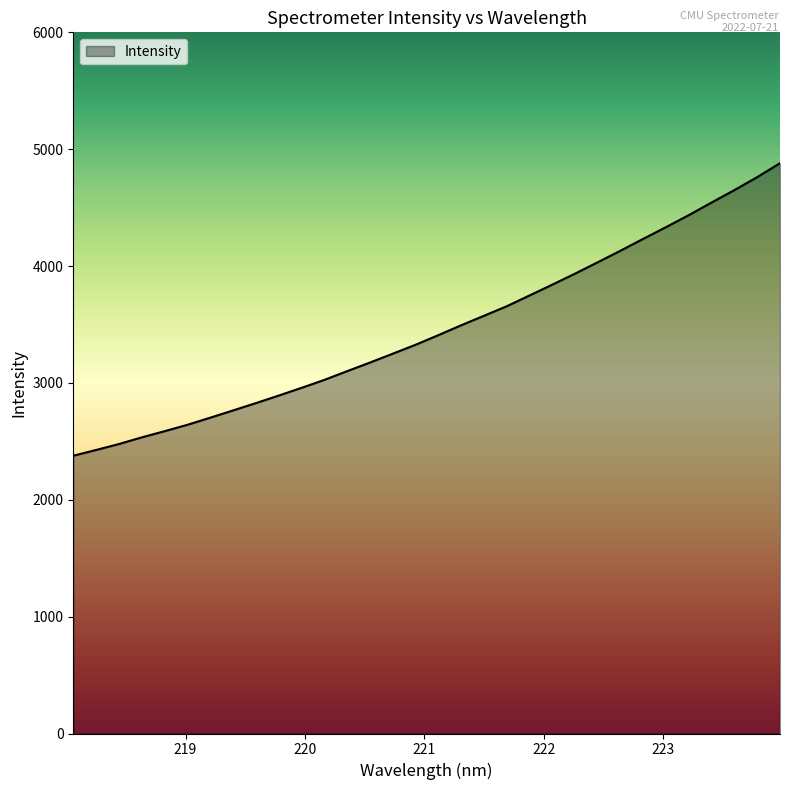

True or false: there are more than 0 points higher than both neighbors.

False